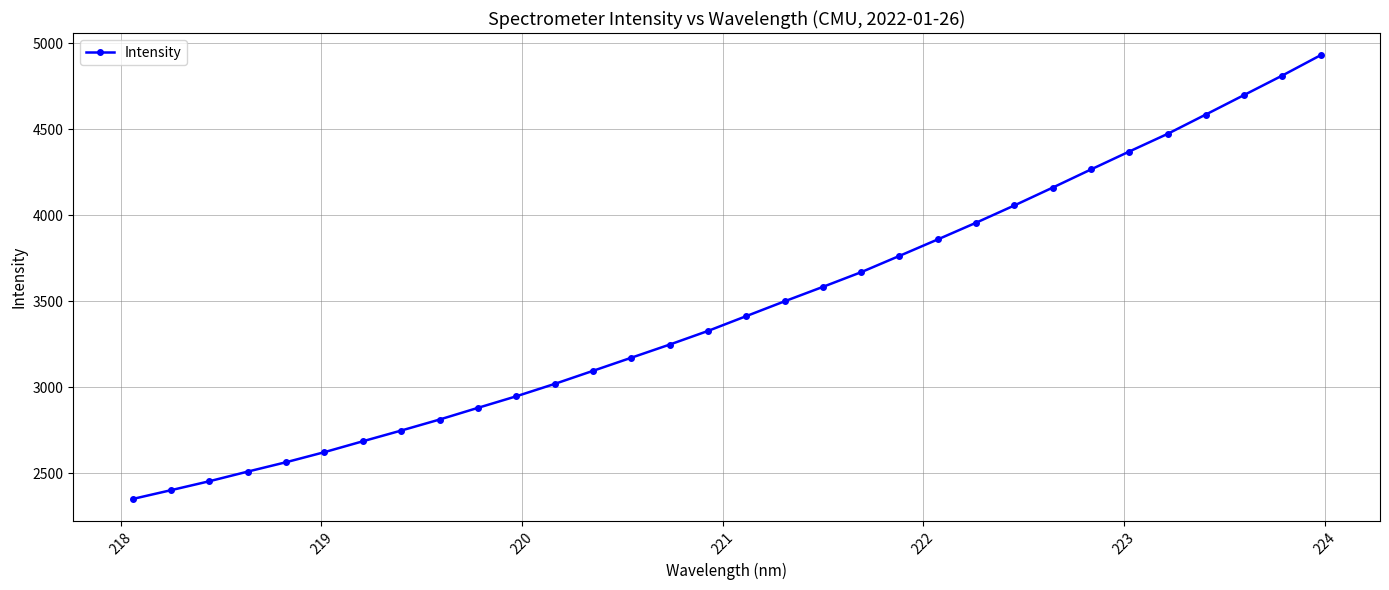

What is the value of the 10th point from the left?

2879.9